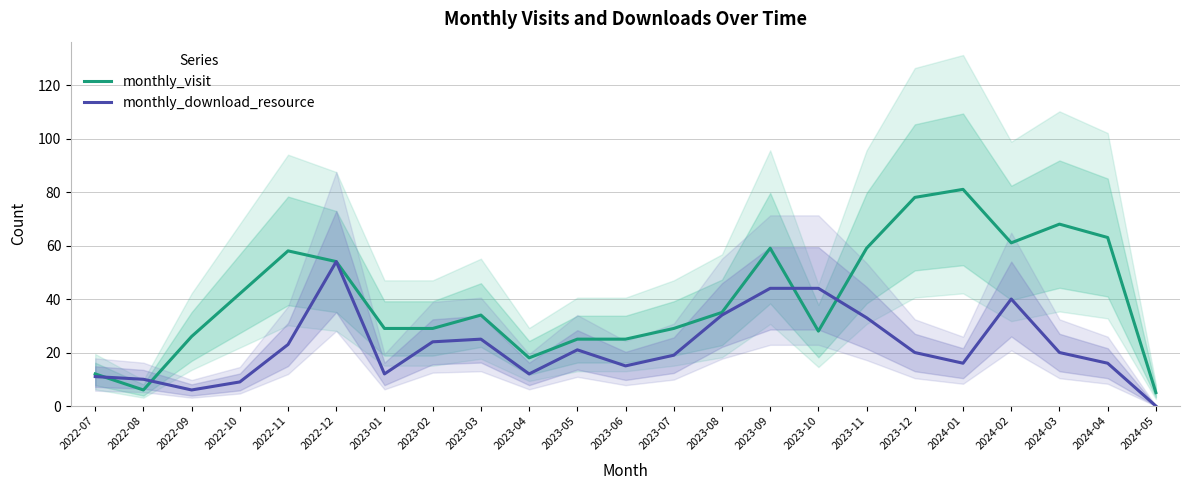

What is the difference between the monthly_download_resource values at 2023-07 and 2023-11?

14